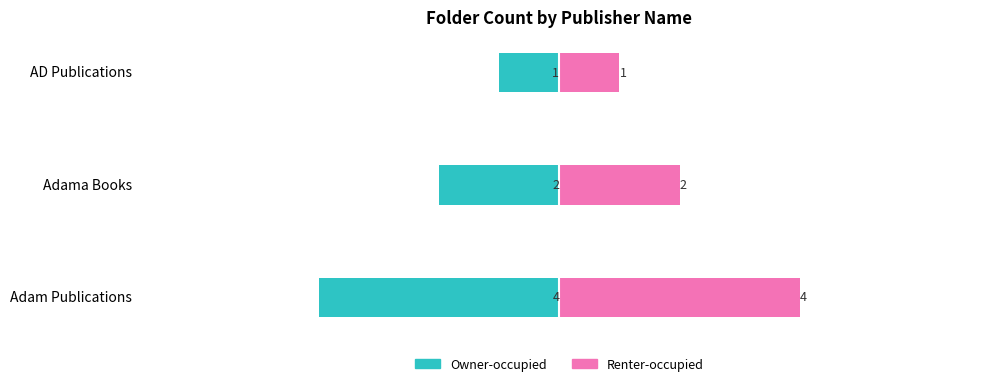

How many values in the Renter-occupied series exceed 2?

1